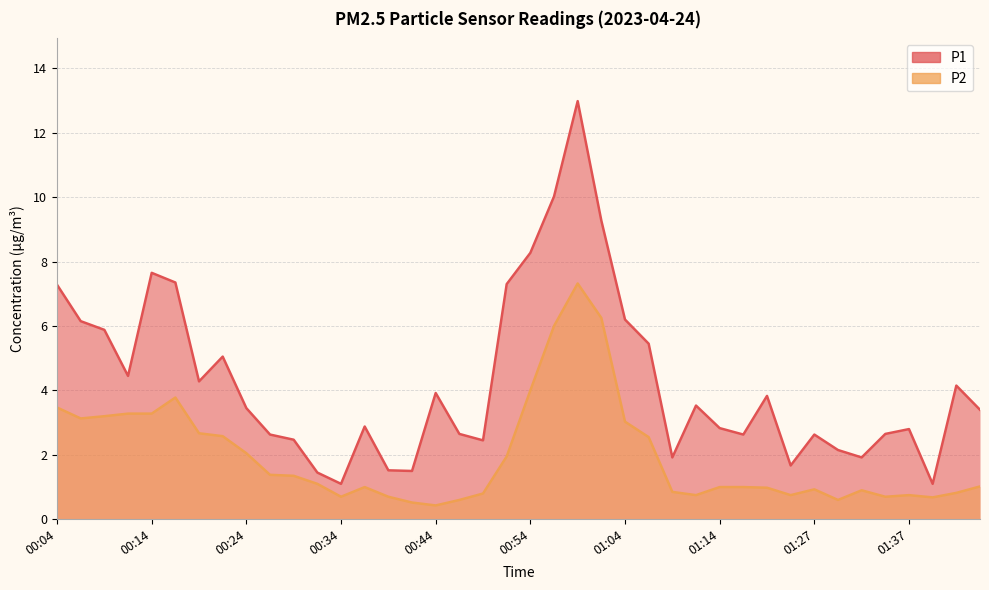

What position from the left is 01:02?

24